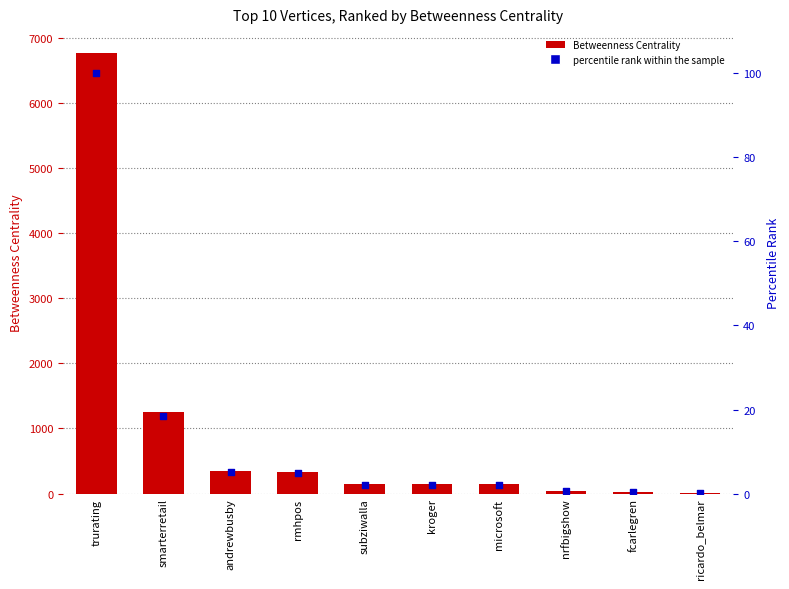

Which series has the largest total across all categories?

Betweenness Centrality